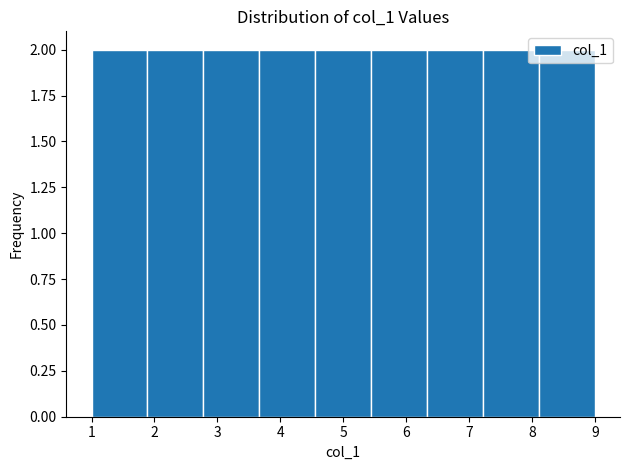

Reading left to right, transcribe this chart: for each bar, give the range it covers on the x-axis and its height. Neither the bar edges nor the heights are printed on the chart, so give them approximately, as read against the axes.

1.0 to 1.9: 2
1.9 to 2.8: 2
2.8 to 3.7: 2
3.7 to 4.6: 2
4.6 to 5.4: 2
5.4 to 6.3: 2
6.3 to 7.2: 2
7.2 to 8.1: 2
8.1 to 9.0: 2